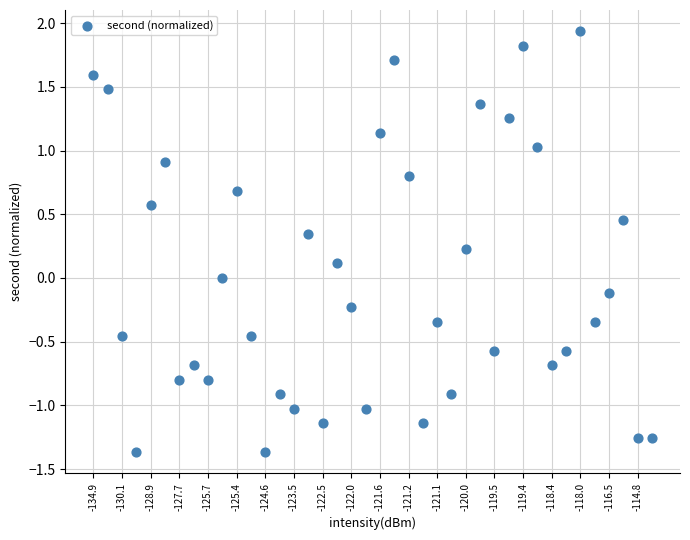

What is the range of Y values (max minus min)?

3.3